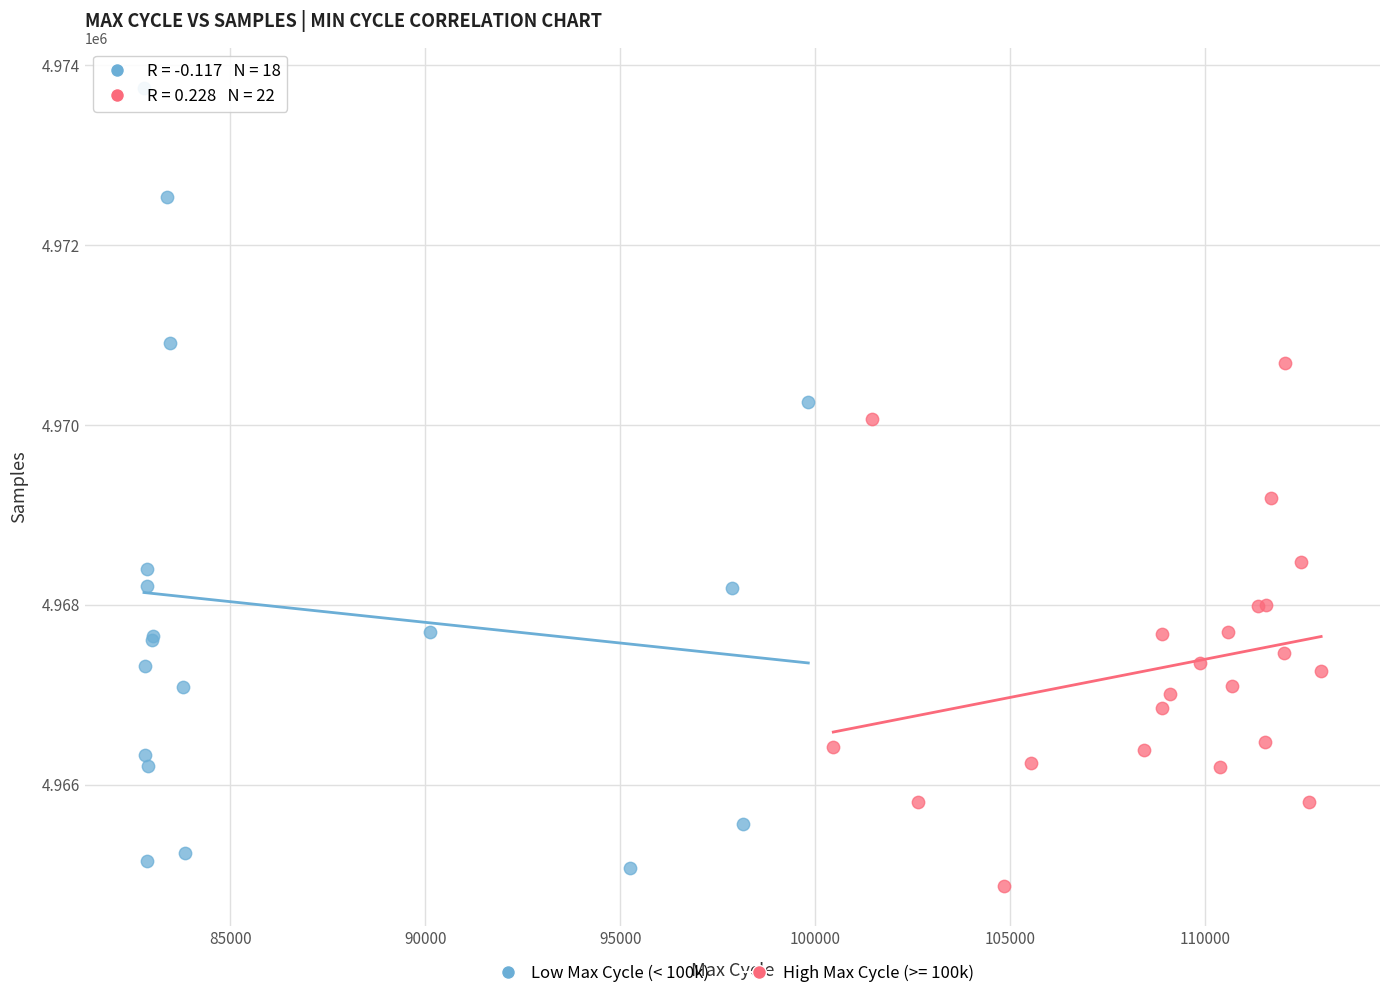

Which series has the largest Y range (max minus min)?

Low Max Cycle (< 100k)